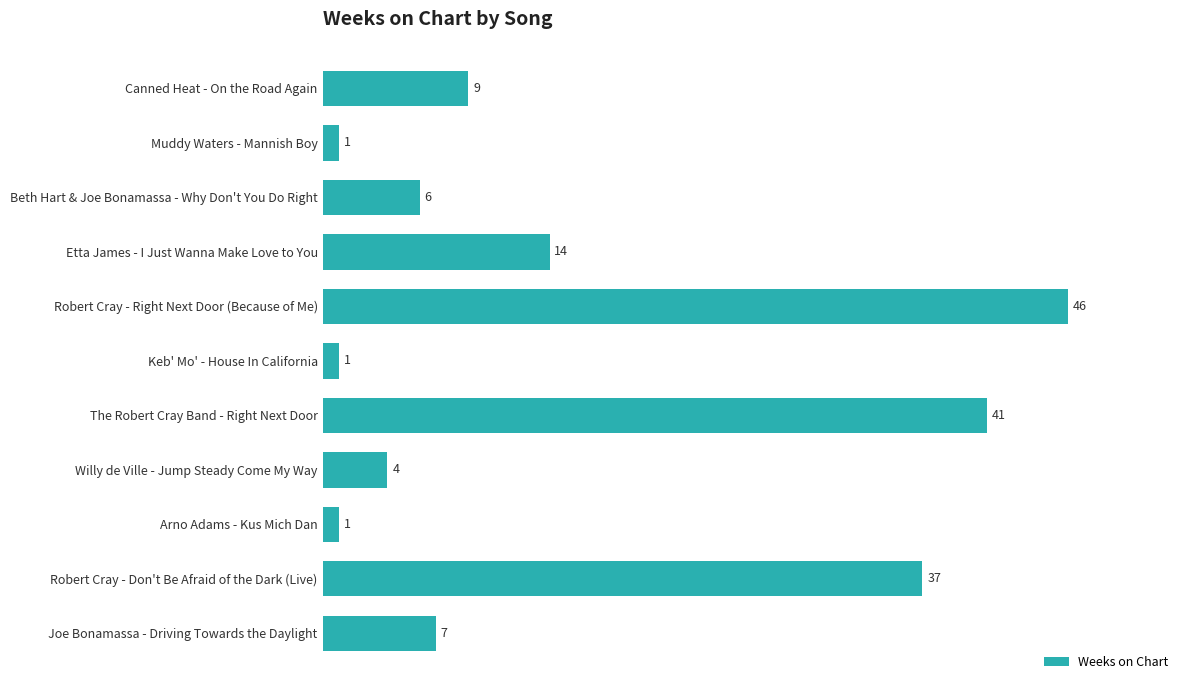

What is the maximum value shown in the chart?

46